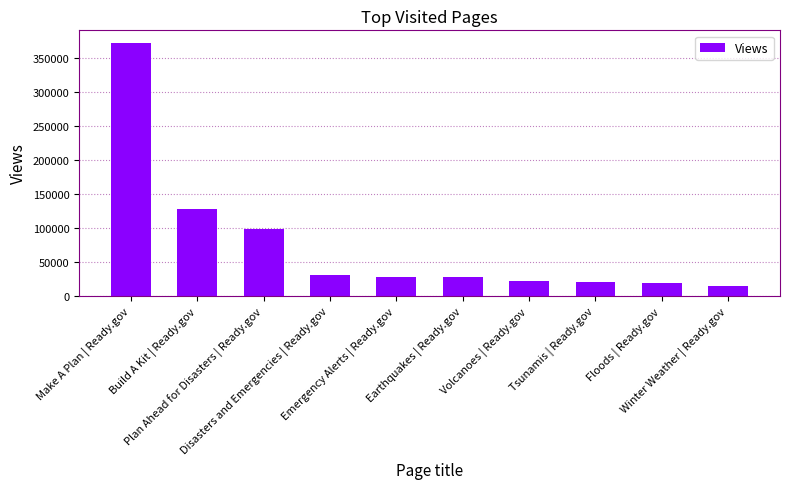

What is the smallest value displayed?

14447